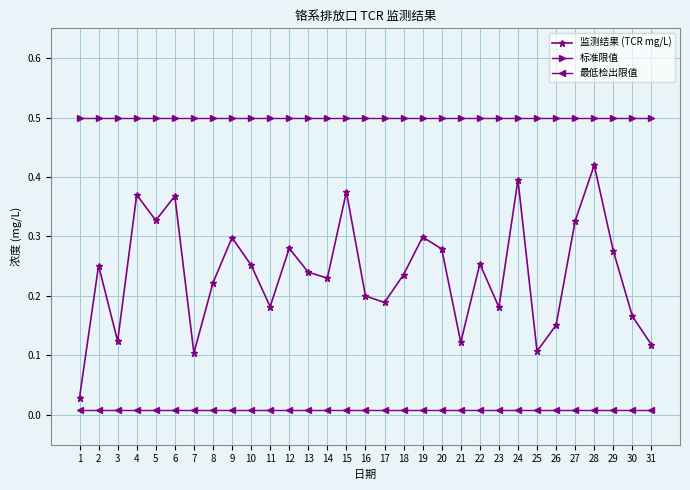

Does the chart display data point markers on the line(s)?

Yes